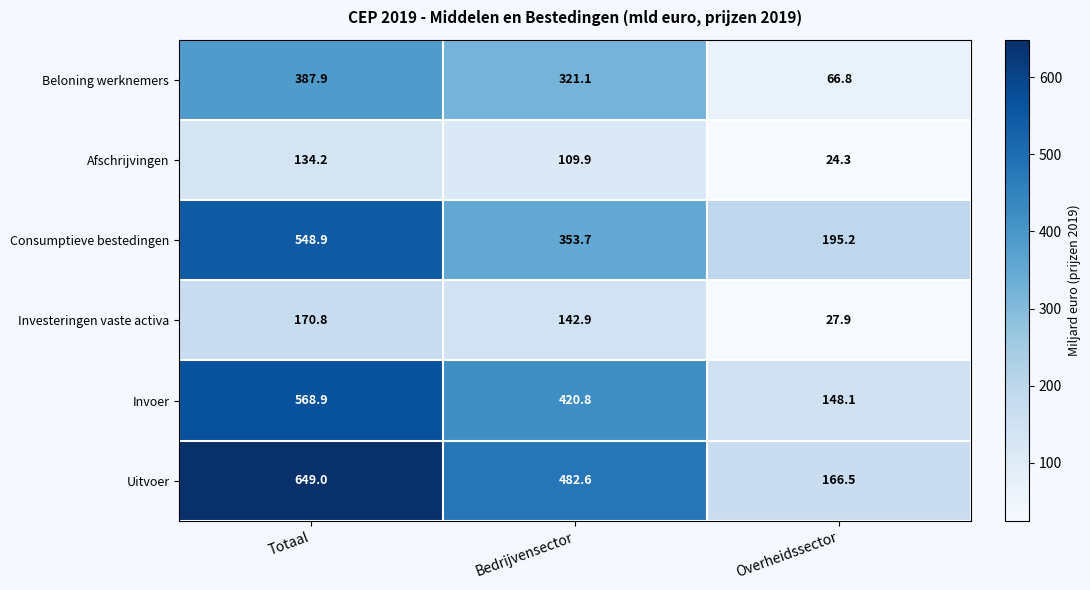

Which series changed the most between Totaal and Overheidssector?

Uitvoer